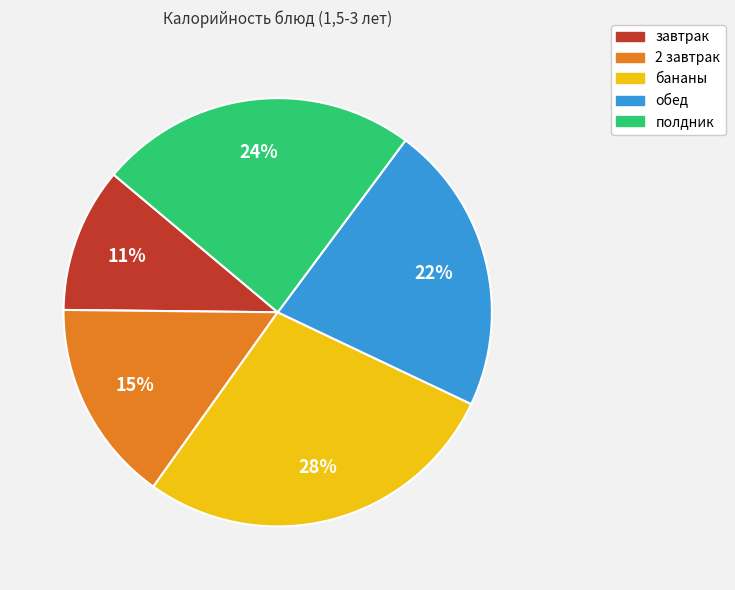

Rank the categories by value from highest to lowest.

бананы, полдник, обед, 2 завтрак, завтрак